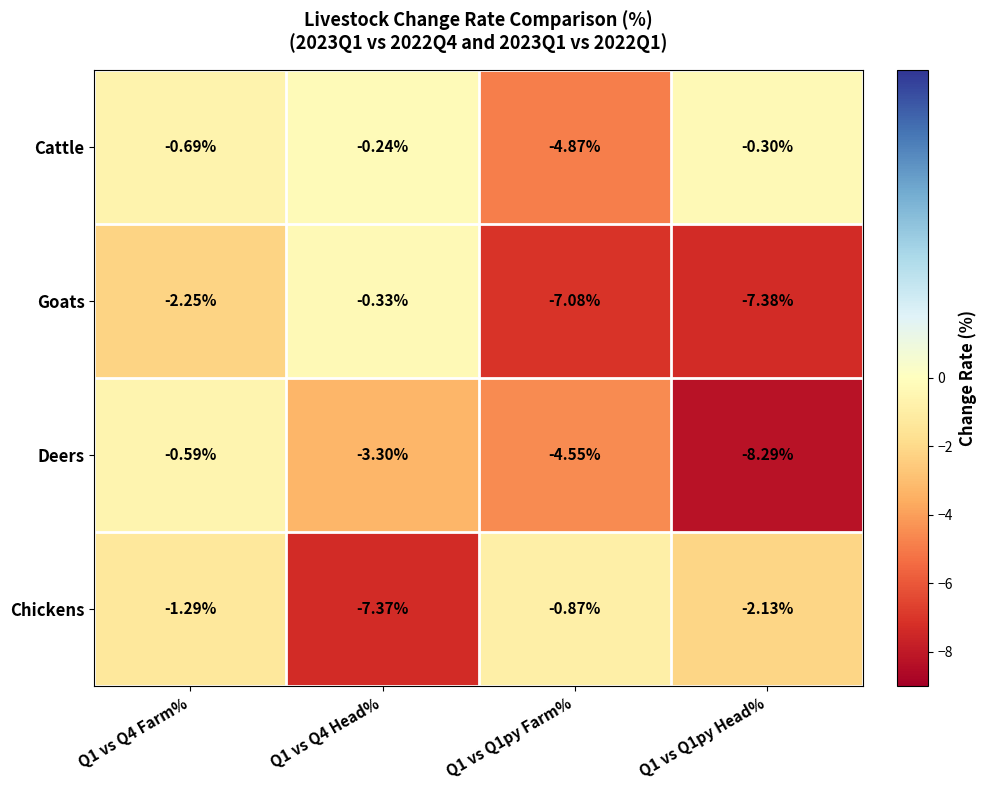

Which series has the largest total across all categories?

Cattle